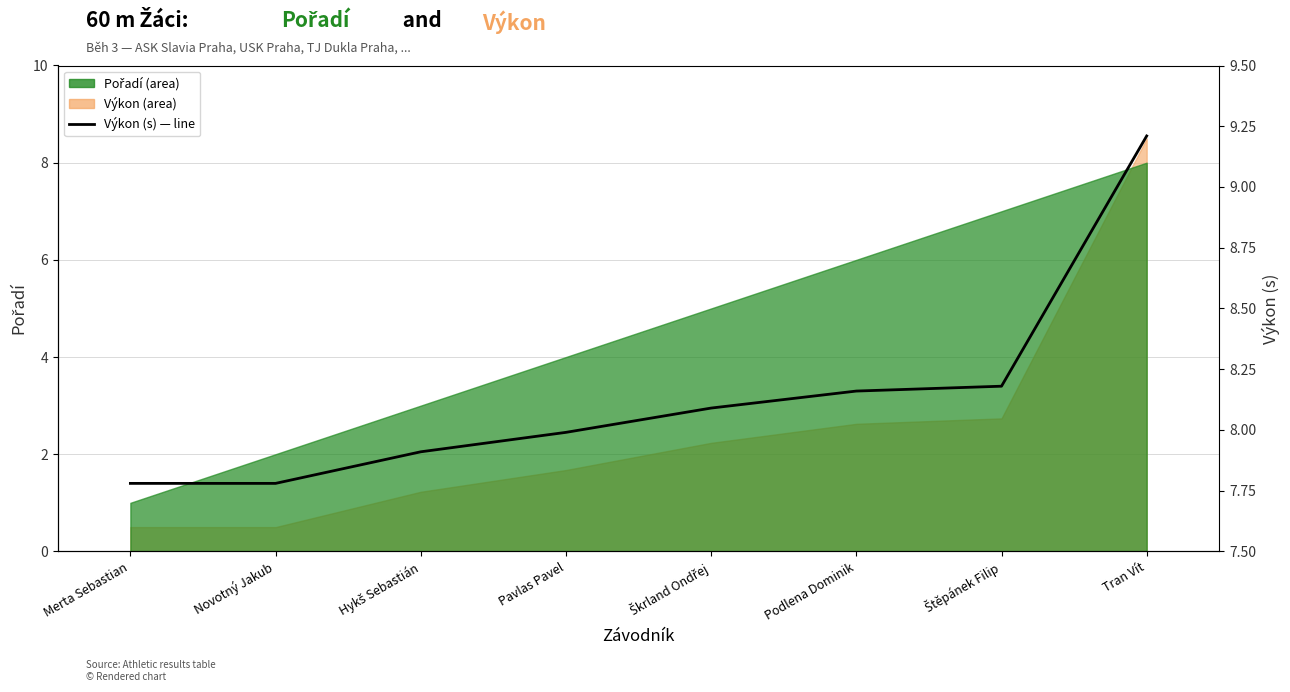

At which label is the value closest to 8?

Pavlas Pavel